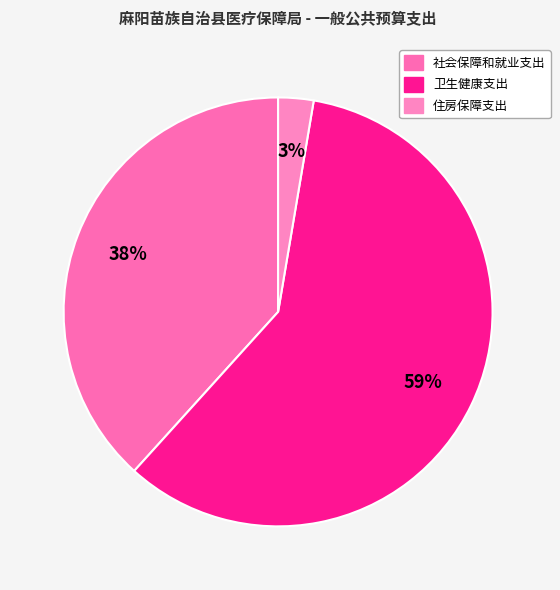

To the nearest percent, what portion does 住房保障支出 represent?

3%